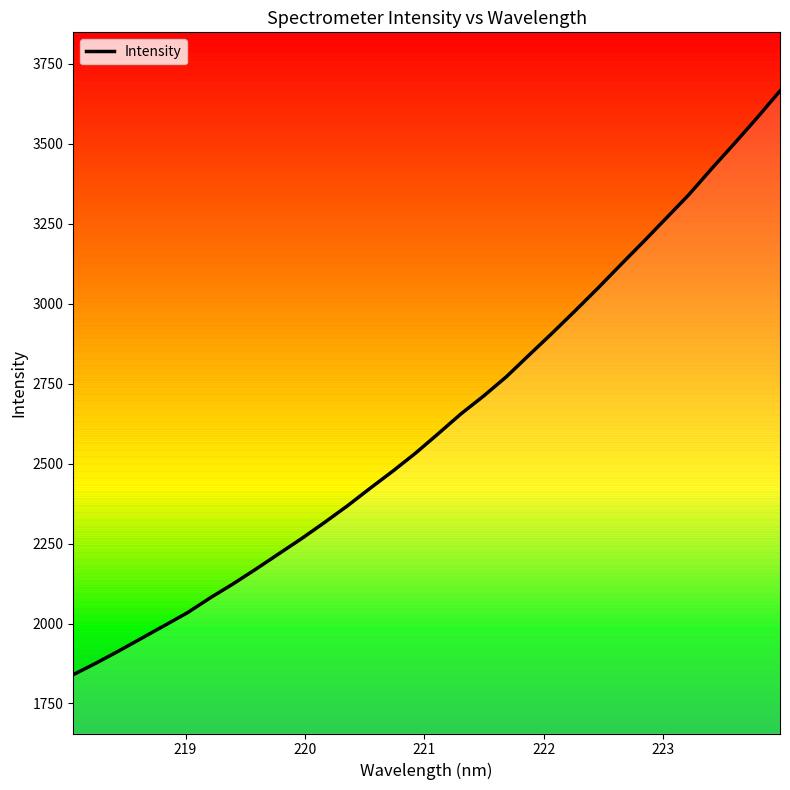

What is the greatest value displayed?

3665.7